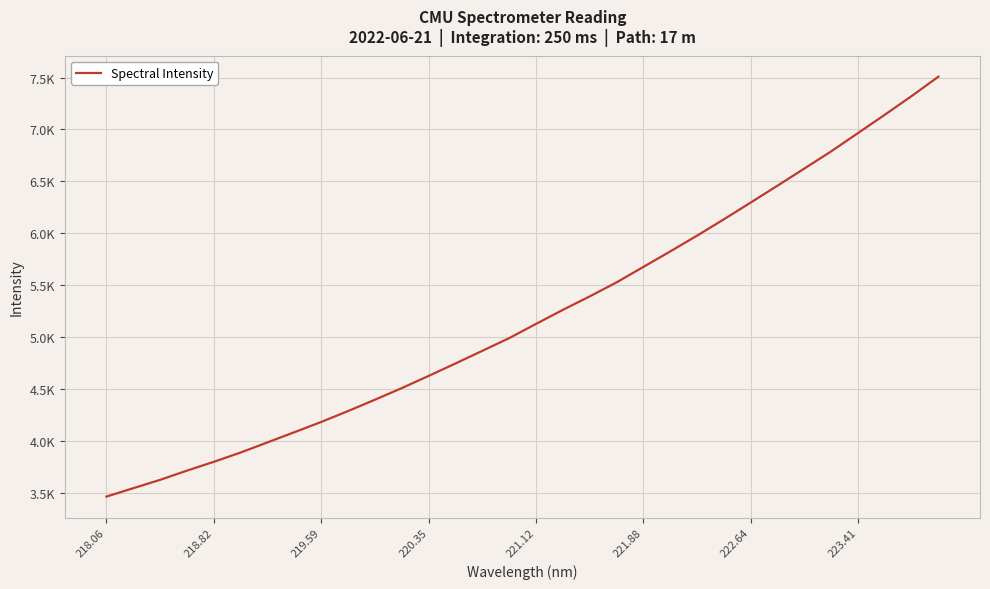

Does the chart display data point markers on the line(s)?

No